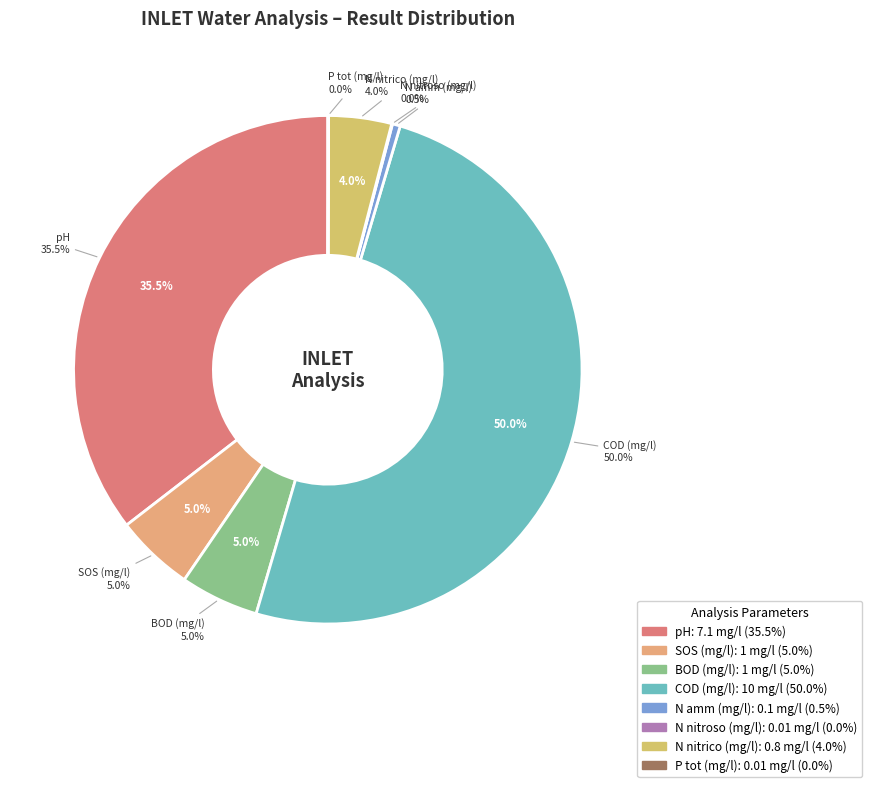

What is the smallest slice in the pie chart?

N nitroso (mg/l)